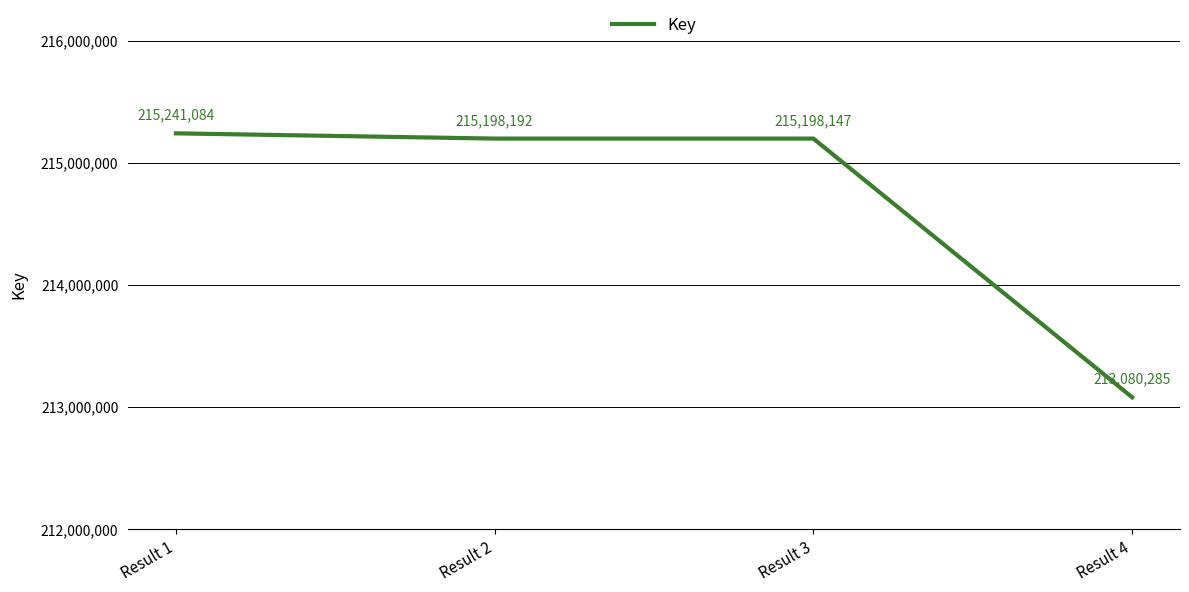

Reading left to right, list all the values displayed in this chart.

Result 1=215241084	Result 2=215198192	Result 3=215198147	Result 4=213080285